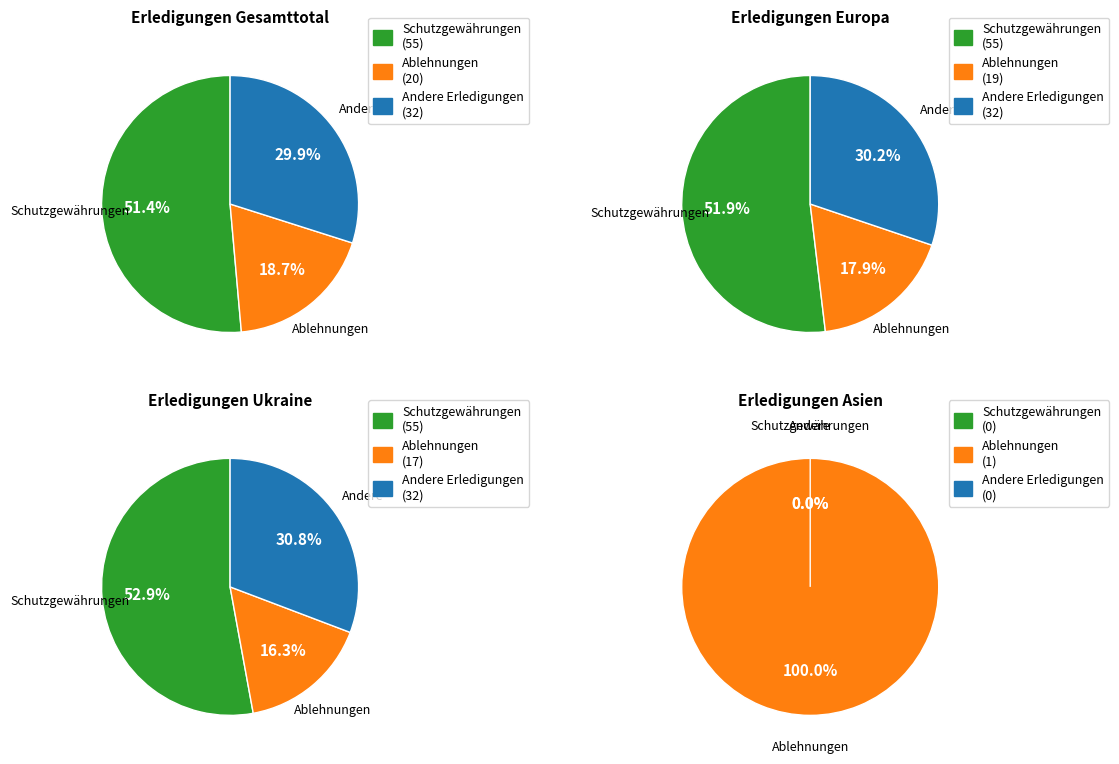

Which series has the widest spread of values?

Schutzgewährungen